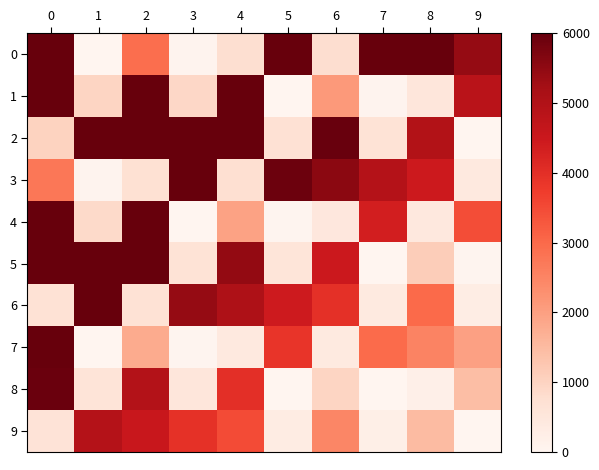

Reading left to right, transcribe all the data shown in this chart.

0: 0=6000.0	1=18.2	2=2922.8	3=67.3	4=771.9	5=6000.0	6=786.3	7=6000.0	8=6000.0	9=5421.8
1: 0=6000.0	1=973.2	2=6000.0	3=935.1	4=6000.0	5=13.4	6=2110.9	7=47.5	8=530.7	9=4843.1
2: 0=1011.0	1=6000.0	2=6000.0	3=6000.0	4=6000.0	5=702.9	6=5956.4	7=642.9	8=4988.9	9=8.6
3: 0=2760.4	1=63.4	2=723.7	3=6000.0	4=730.2	5=5912.5	6=5546.5	7=4928.9	8=4462.5	9=432.5
4: 0=6000.0	1=876.7	2=6000.0	3=12.5	4=1948.5	5=43.6	6=482.4	7=4358.8	8=449.3	9=3449.0
5: 0=6000.0	1=6000.0	2=6000.0	3=648.8	4=5460.1	5=584.5	6=4490.0	7=7.7	8=1136.6	9=23.8
6: 0=675.4	1=6000.0	2=674.0	3=5419.8	4=5042.3	5=4436.0	6=3966.6	7=378.5	8=2978.2	9=292.2
7: 0=6000.0	1=11.5	2=1786.1	3=39.6	4=434.2	5=3874.5	6=393.2	7=2956.3	8=2521.2	9=1971.6
8: 0=5950.0	1=594.7	2=4963.7	3=526.0	4=3991.1	5=6.7	6=974.3	7=19.8	8=193.0	9=1452.9
9: 0=617.8	1=4927.1	2=4538.1	3=3943.1	4=3470.8	5=324.4	6=2481.8	7=233.8	8=1496.7	9=1.9